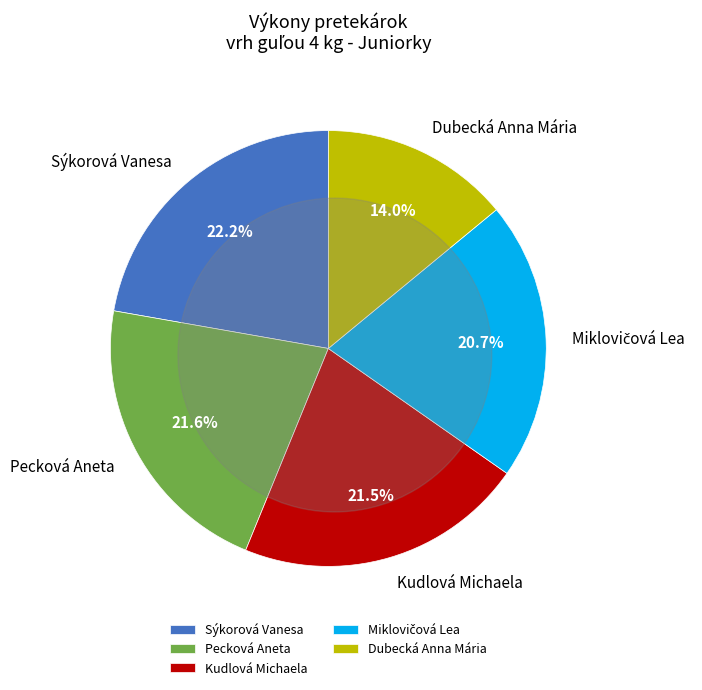

Does Sýkorová Vanesa account for over 50% of the chart?

No